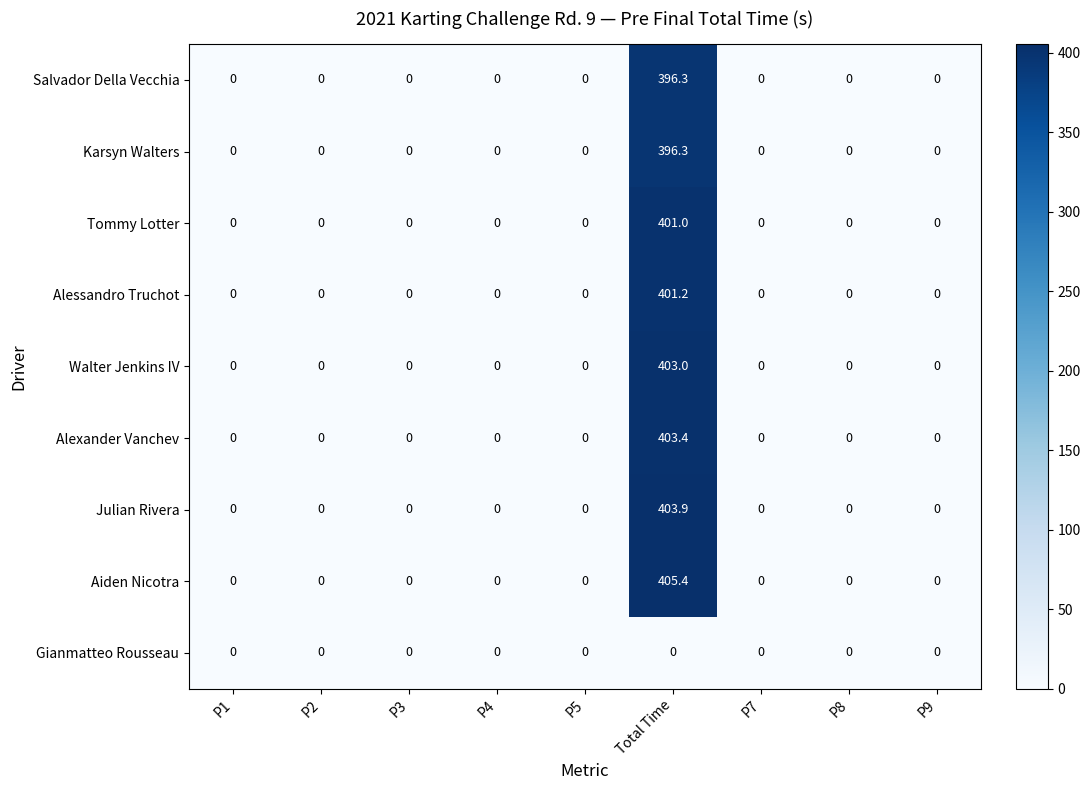

The value of Aiden Nicotra at P9 is 0.0. True or false?

True